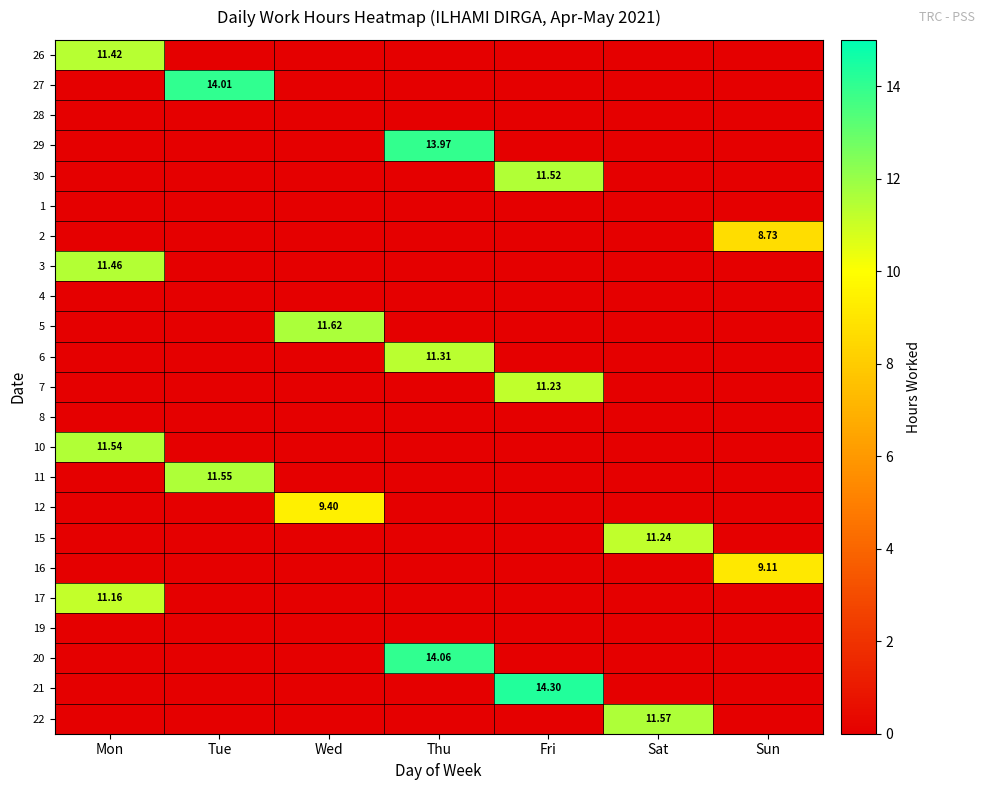

What is the sum of the 15 values at Mon and Sat?

11.2